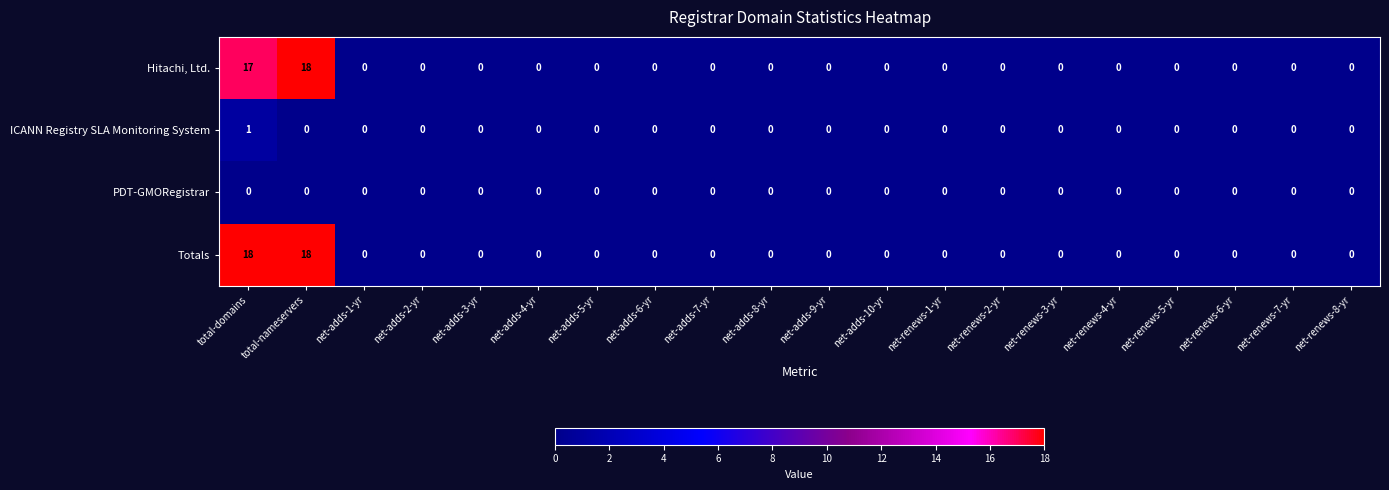

How many series are shown in this chart?

4